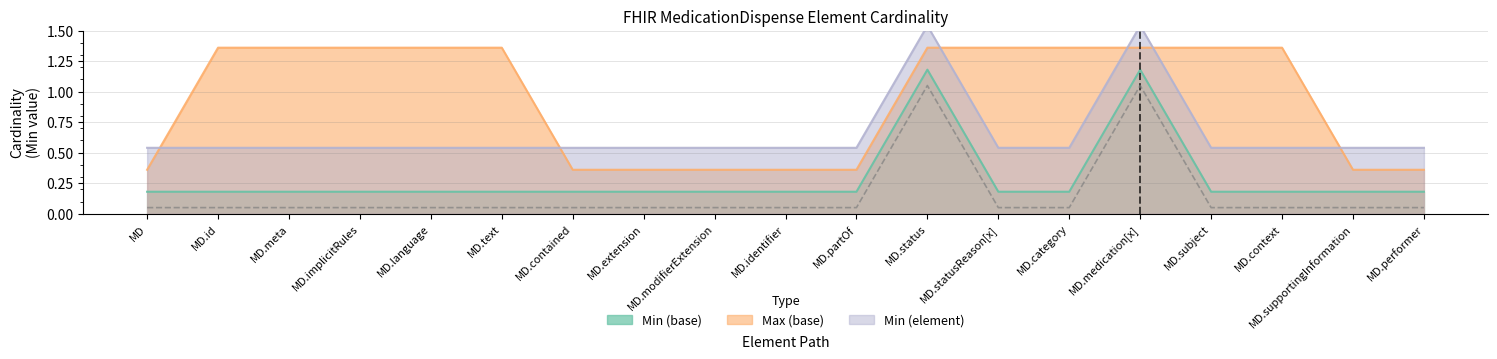

What is the lowest value of the Min (element) series?

0.5